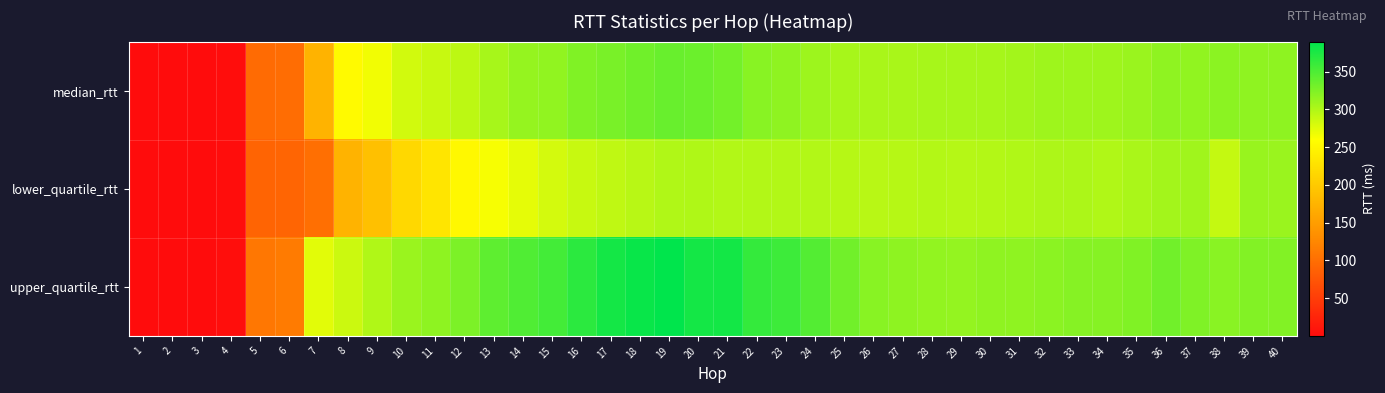

Reading left to right, transcribe all the data shown in this chart.

median_rtt: 1=0.3	2=0.8	3=0.6	4=1.8	5=96.7	6=98.7	7=174.5	8=254.5	9=265.9	10=282.6	11=288.3	12=293.7	13=304.0	14=312.9	15=315.8	16=323.7	17=327.5	18=332.2	19=335.9	20=334.5	21=330.6	22=320.4	23=316.0	24=309.5	25=304.1	26=303.6	27=303.3	28=303.8	29=304.4	30=304.9	31=306.2	32=308.2	33=308.7	34=308.6	35=310.6	36=316.3	37=315.3	38=318.3	39=316.4	40=317.3
lower_quartile_rtt: 1=0.3	2=0.7	3=0.6	4=1.7	5=89.6	6=90.4	7=101.3	8=174.3	9=189.0	10=216.0	11=231.3	12=252.1	13=263.7	14=273.0	15=281.8	16=288.1	17=292.0	18=296.0	19=299.3	20=300.4	21=298.9	22=298.5	23=298.9	24=298.5	25=296.3	26=295.7	27=296.7	28=298.0	29=297.5	30=297.8	31=299.3	32=301.2	33=301.4	34=299.1	35=302.2	36=306.2	37=307.6	38=289.3	39=311.3	40=311.2
upper_quartile_rtt: 1=0.4	2=1.0	3=0.7	4=1.9	5=109.4	6=113.3	7=274.5	8=286.1	9=299.1	10=310.8	11=317.0	12=326.0	13=341.4	14=348.1	15=354.7	16=367.5	17=378.2	18=384.3	19=389.6	20=378.5	21=379.0	22=362.4	23=358.2	24=347.0	25=331.6	26=320.3	27=317.3	28=314.4	29=314.0	30=315.8	31=316.4	32=318.8	33=320.7	34=320.4	35=323.5	36=331.3	37=324.9	38=319.6	39=322.7	40=323.3